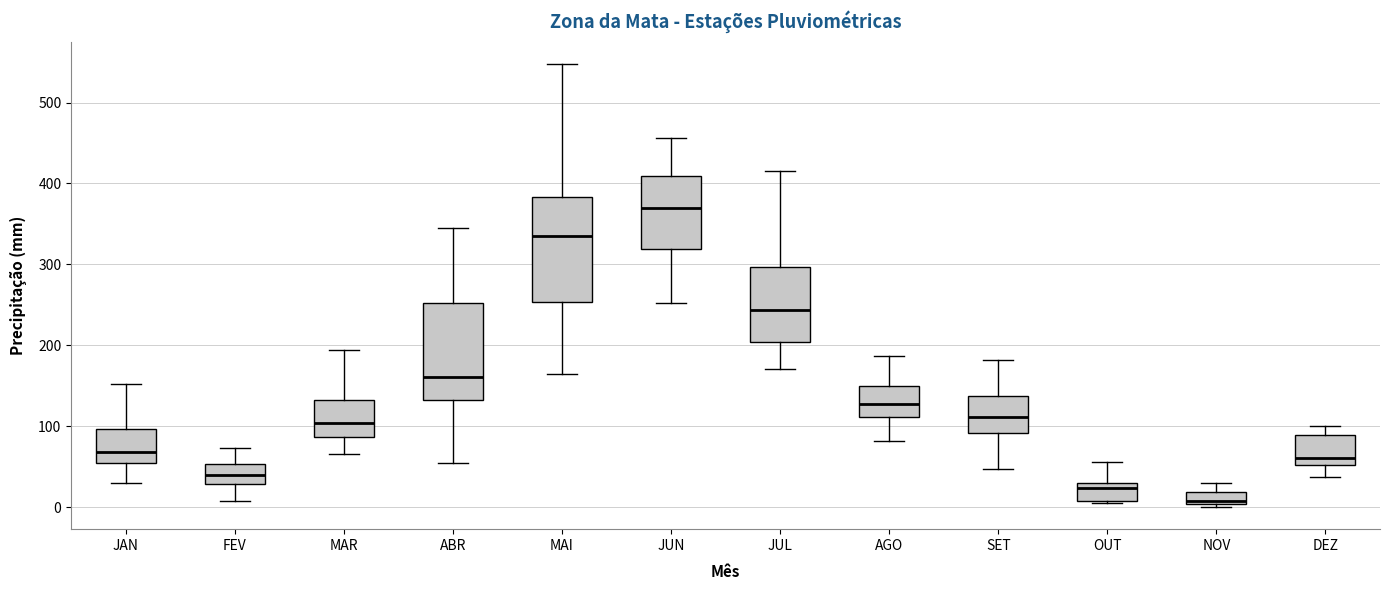

Where is the lower edge of the box for AGO on the y-axis? The values are not printed on the chart, so give them approximately, as read against the axis.

110